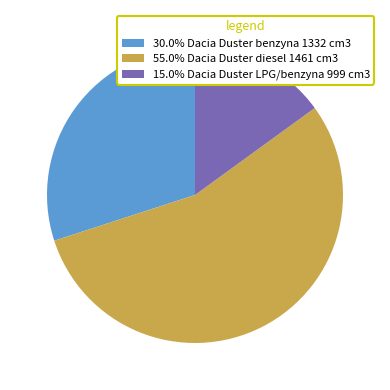

Does 55.0% Dacia Duster diesel 1461 cm3 account for over 50% of the chart?

Yes